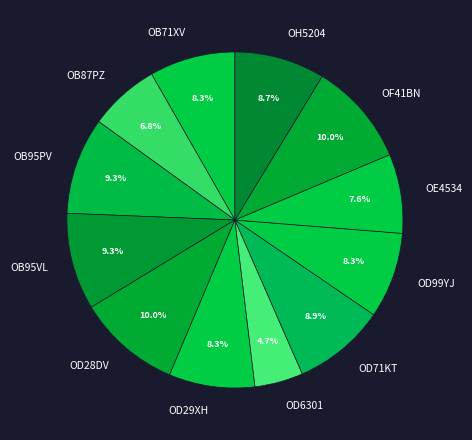

Between OB95PV and OF41BN, which is larger?

OF41BN